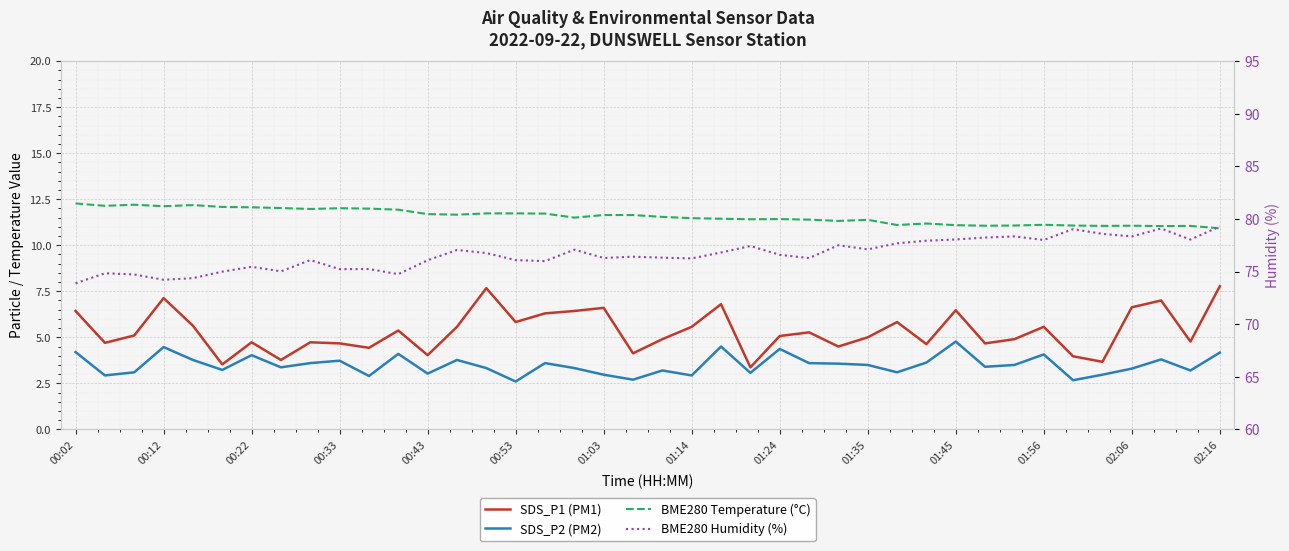

True or false: BME280 Humidity (%) and BME280 Temperature (°C) cross at least once.

False